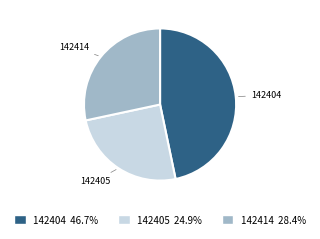

Is 142414 the majority of the pie?

No